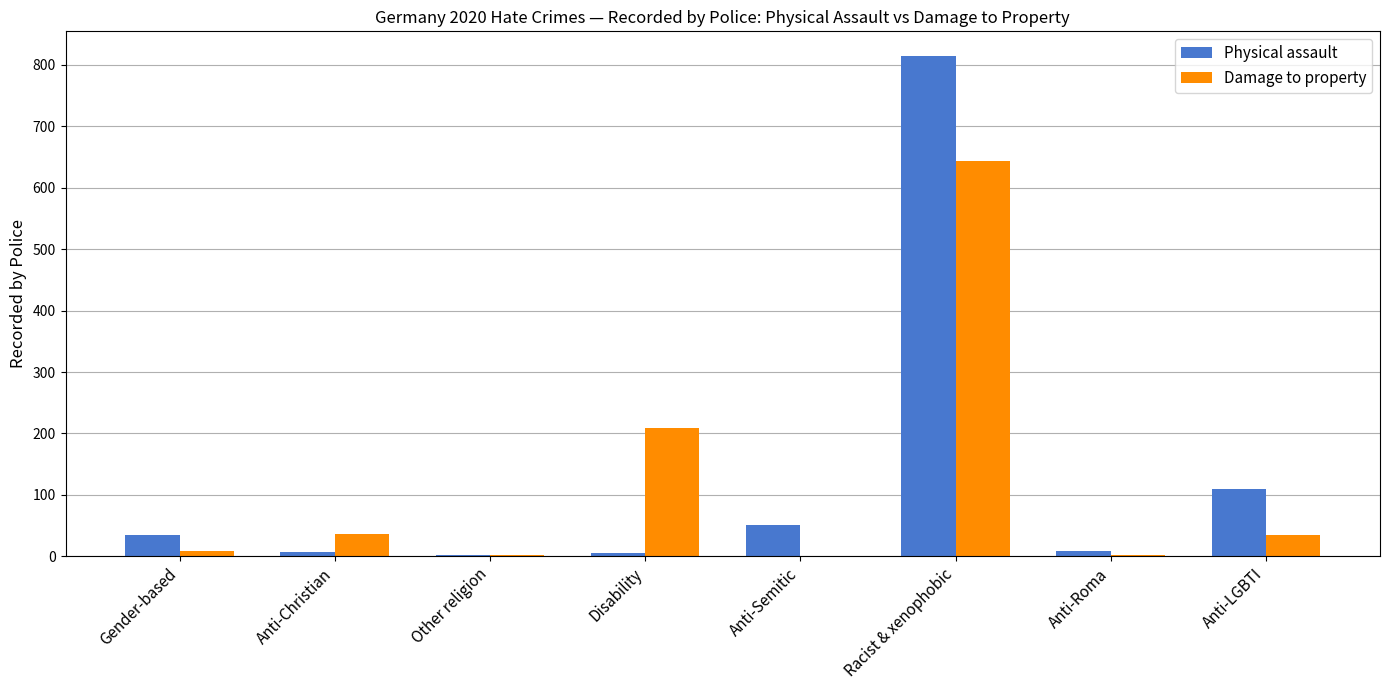

The value of Physical assault at Gender-based is 8. True or false?

False